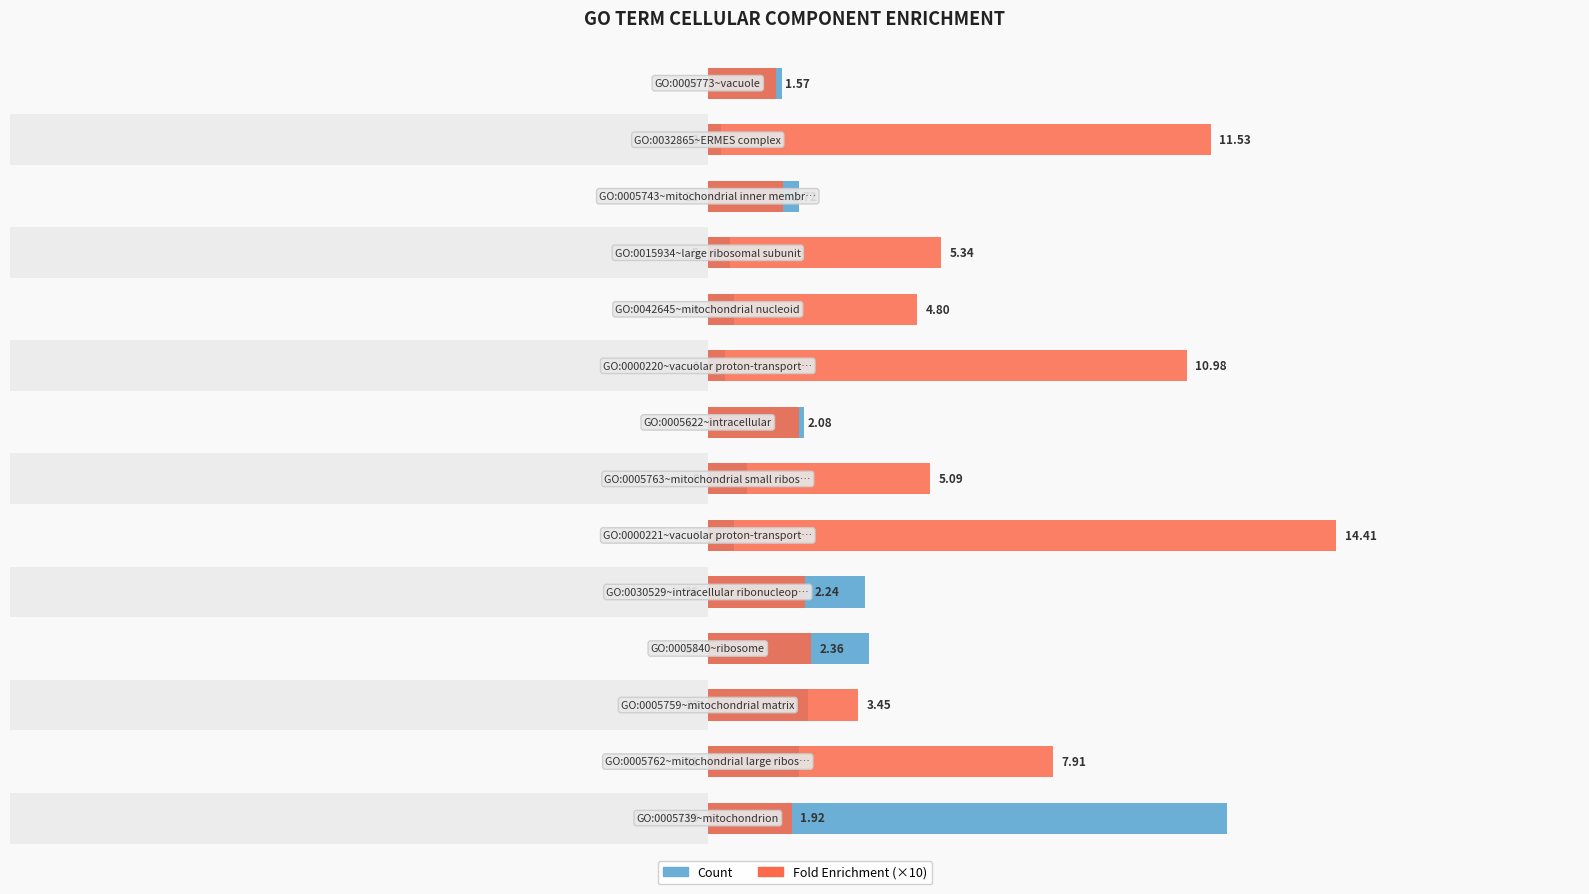

Which series has the largest total across all categories?

Fold Enrichment (×10)